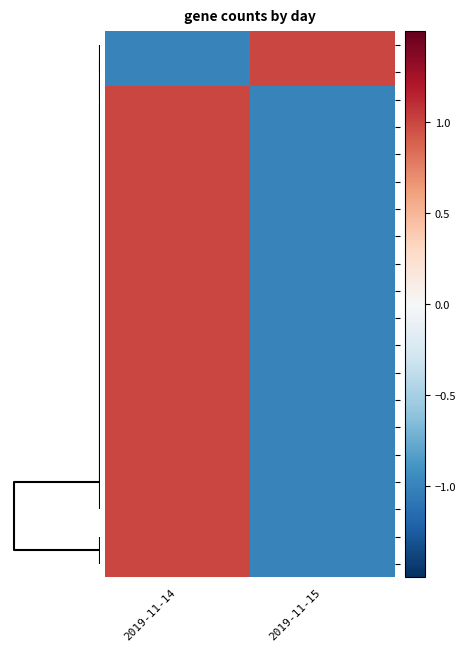

What is the smallest value displayed?

-1